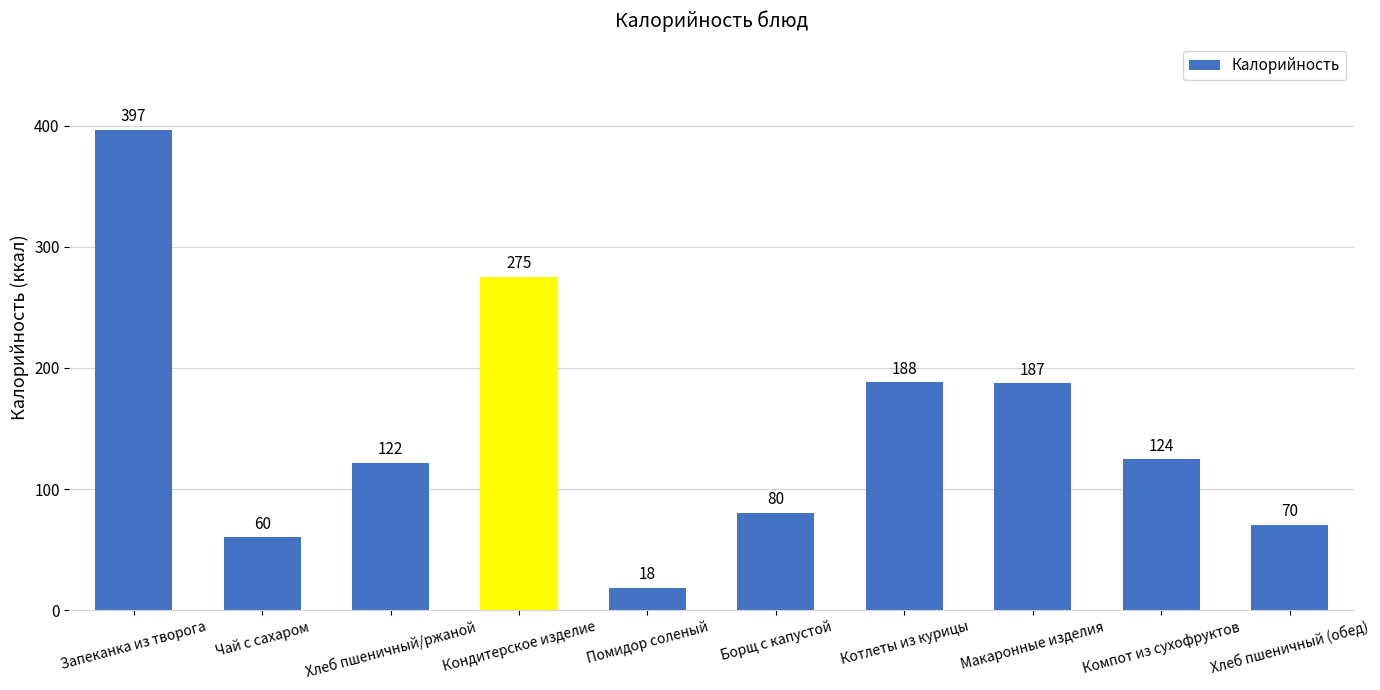

Rank the categories by value from lowest to highest.

Помидор соленый, Чай с сахаром, Хлеб пшеничный (обед), Борщ с капустой, Хлеб пшеничный/ржаной, Компот из сухофруктов, Макаронные изделия, Котлеты из курицы, Кондитерское изделие, Запеканка из творога